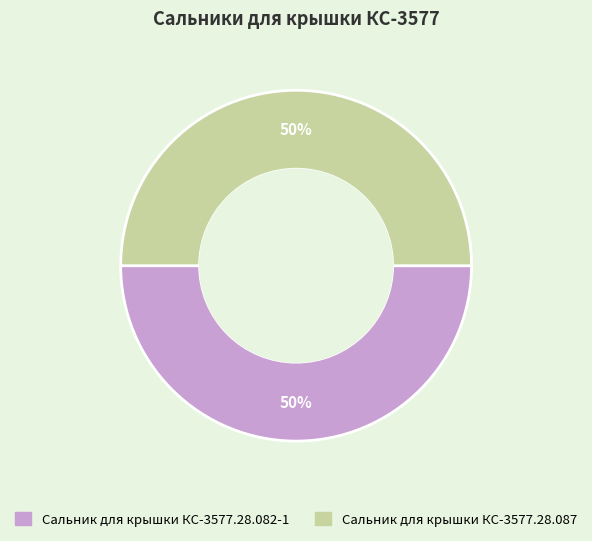

To the nearest percent, what portion does Сальник для крышки КС-3577.28.087 represent?

50%